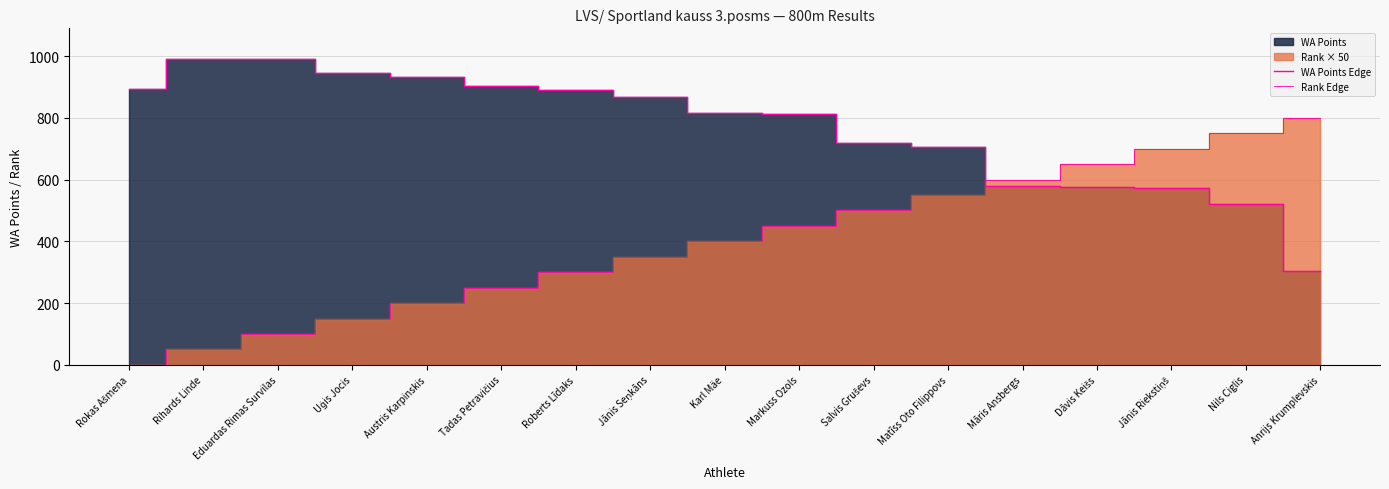

True or false: WA Points Edge and Rank Edge cross at least once.

True